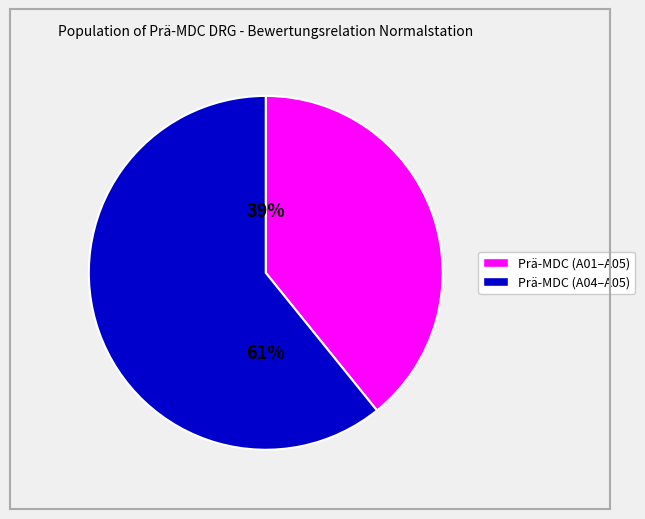

To the nearest percent, what is the difference between the largest and smallest slice percentages?

22%